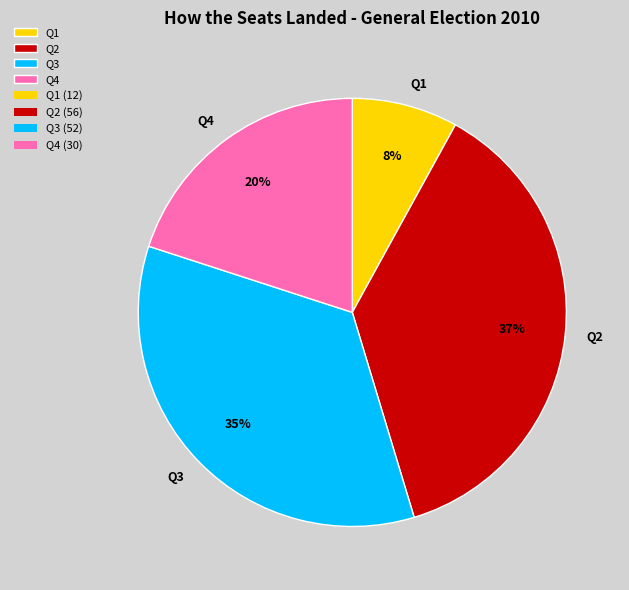

Which slice is the largest?

Q2